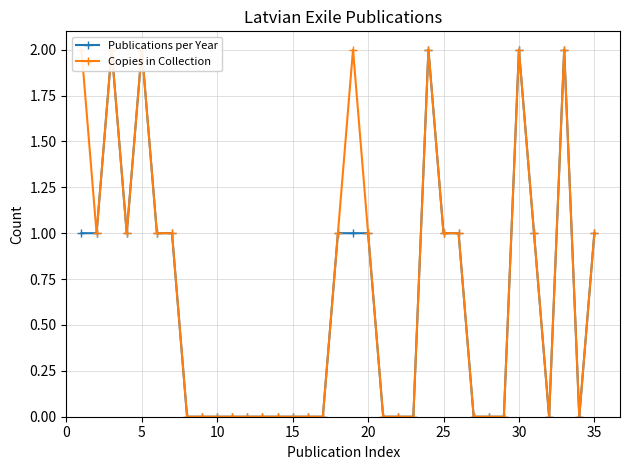

At 10, list the series in order from largest to smallest.

Publications per Year, Copies in Collection